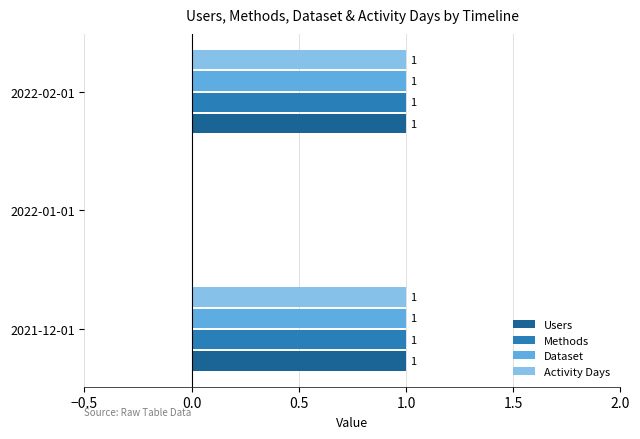

Count the number of categories in the chart.

3